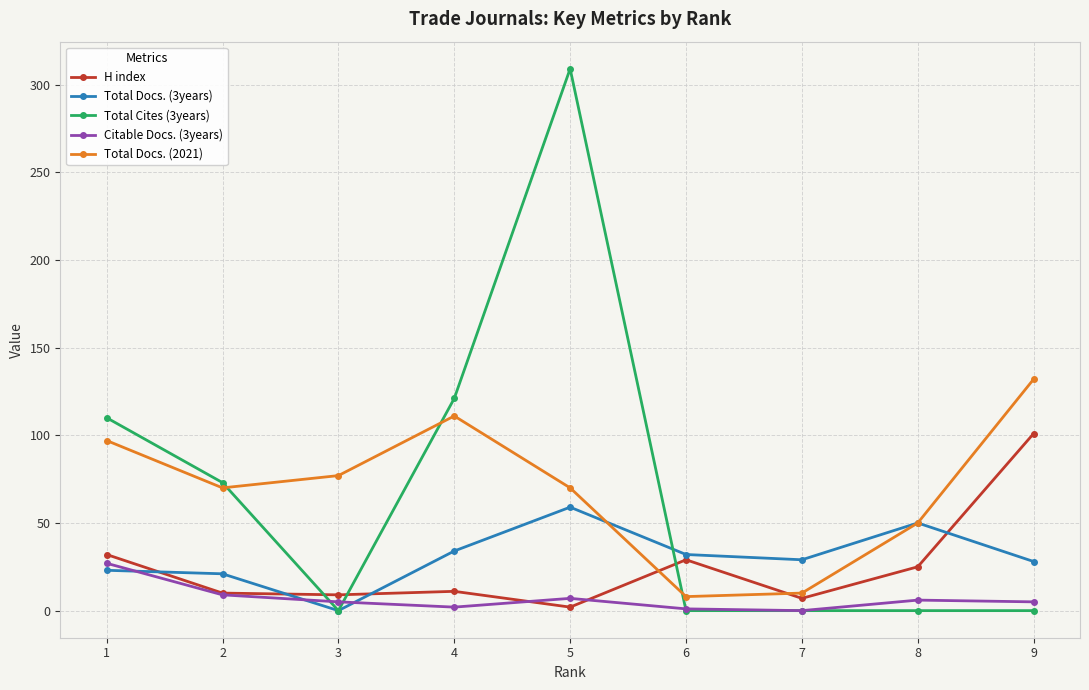

How many intersections are there between H index and Total Docs. (2021)?

2